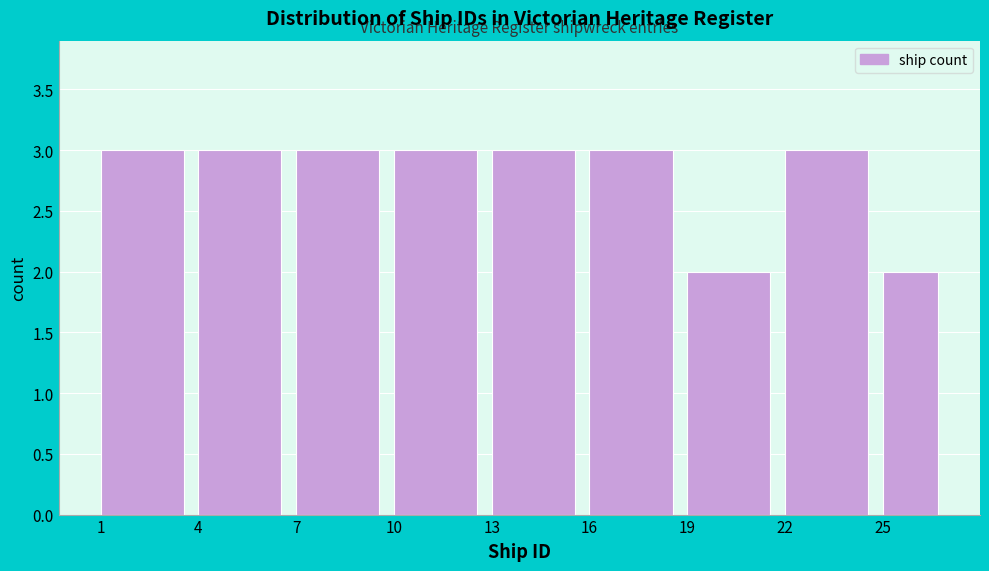

Reading right to left, what are all the values shown in this chart?

25=2	22=3	19=2	16=3	13=3	10=3	7=3	4=3	1=3